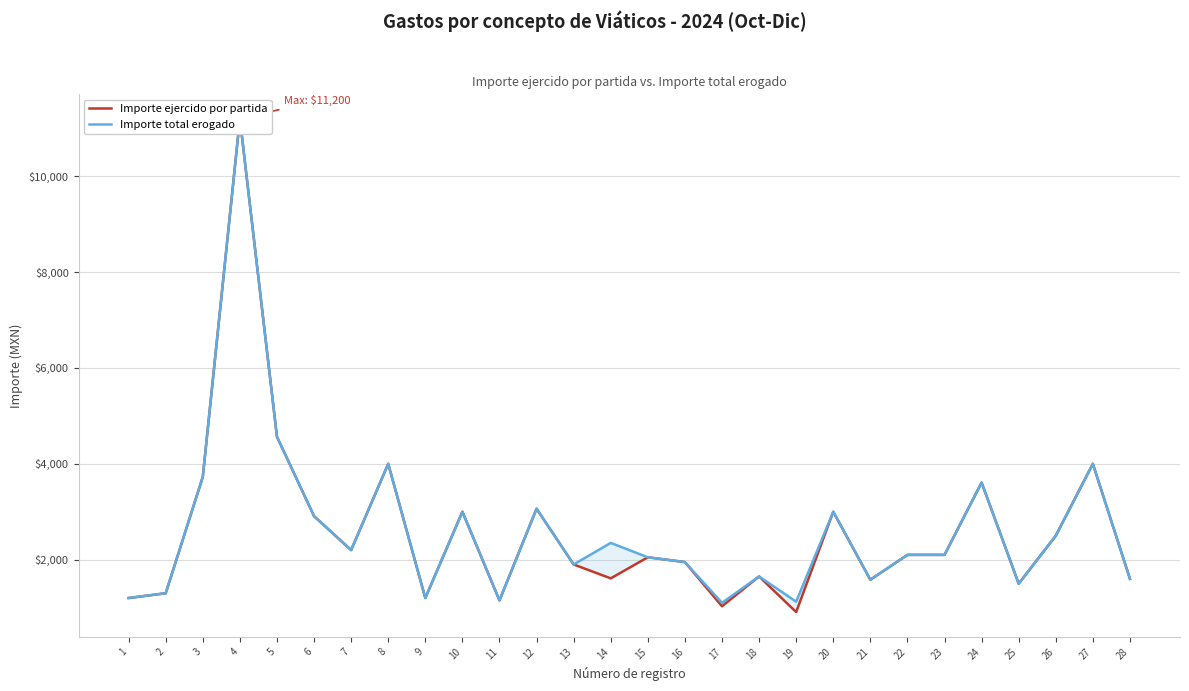

Where is the first local minimum for Importe ejercido por partida?

7